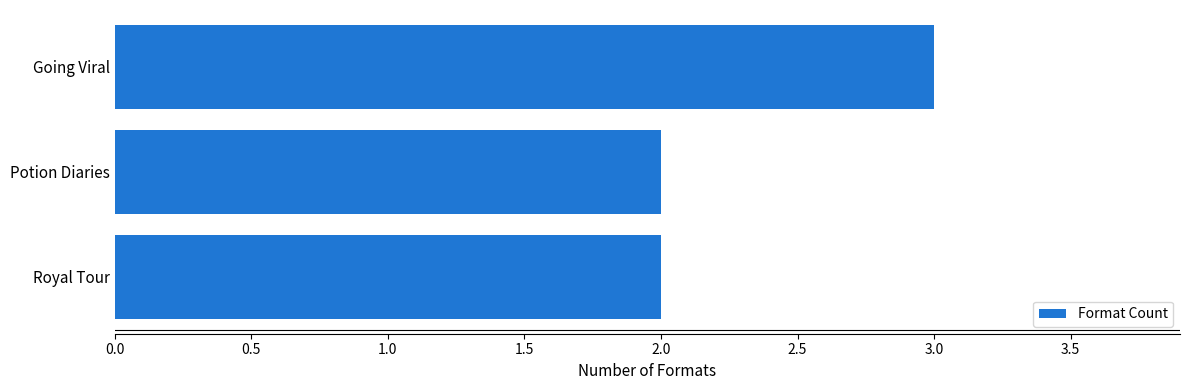

The value at Going Viral is 3. True or false?

True